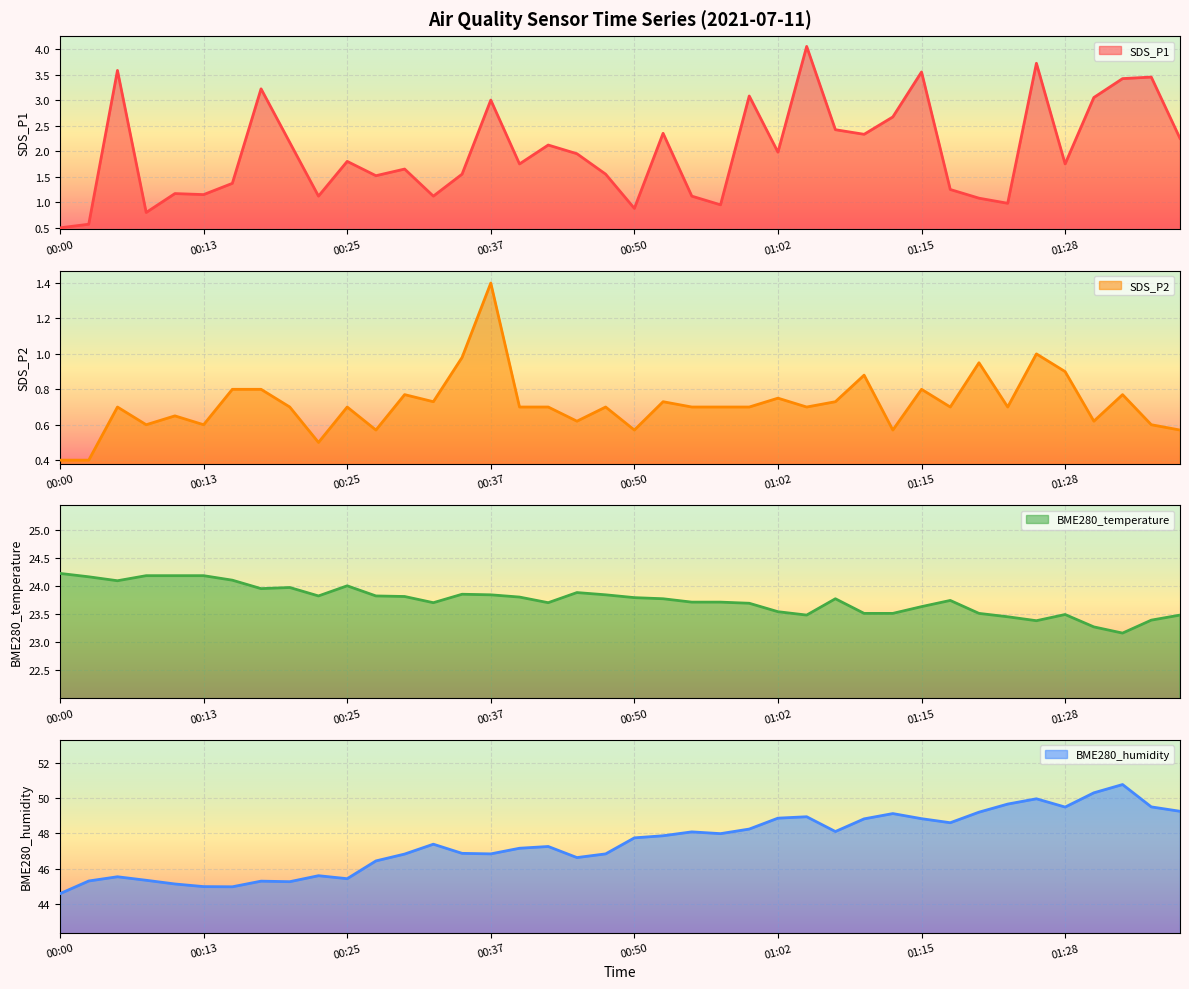

Which category has the highest value in the BME280_humidity series?

01:33